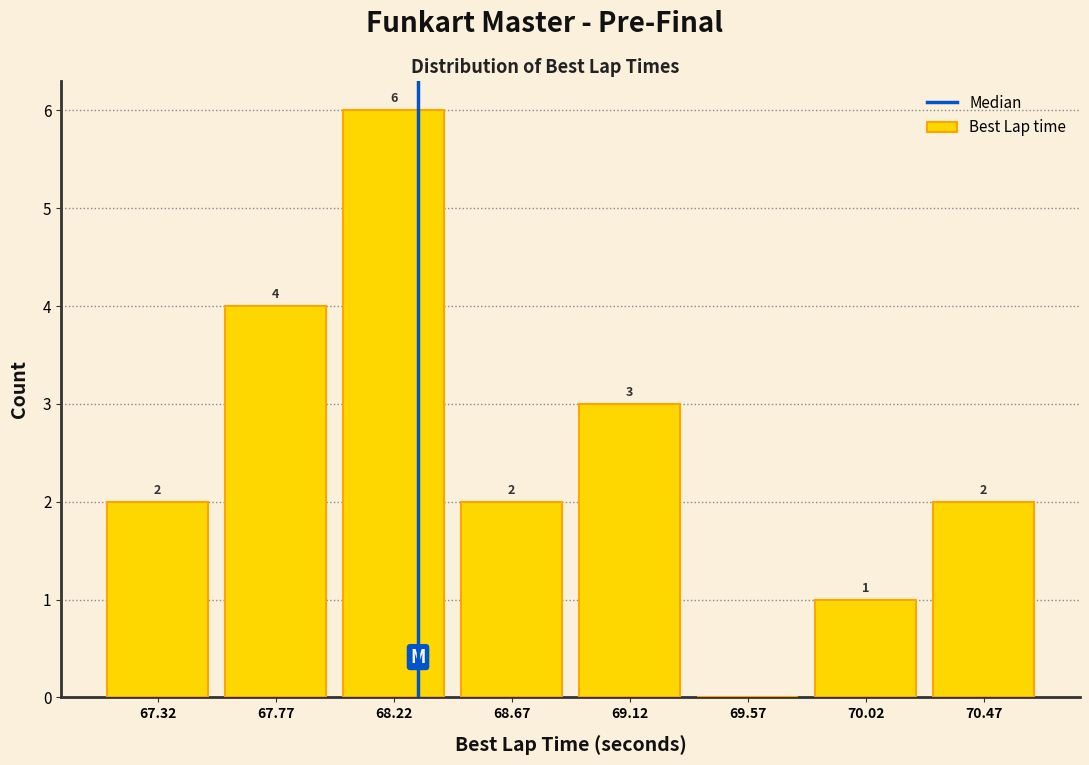

Which range on the x-axis has the tallest bar?

68.00 to 68.45